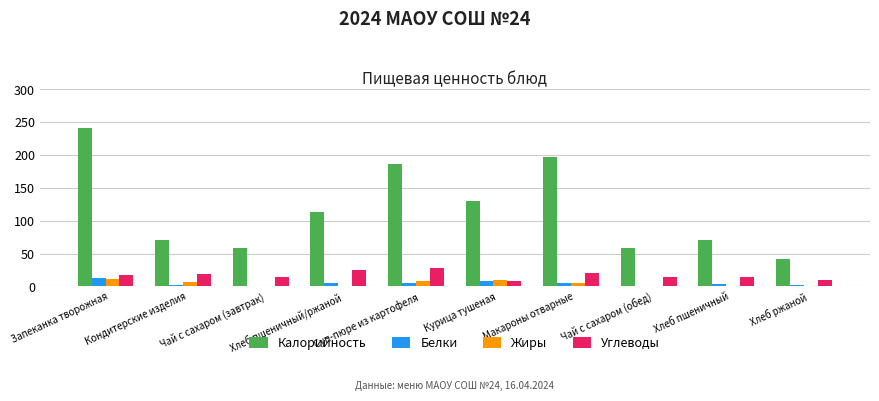

How many groups of bars are there?

10